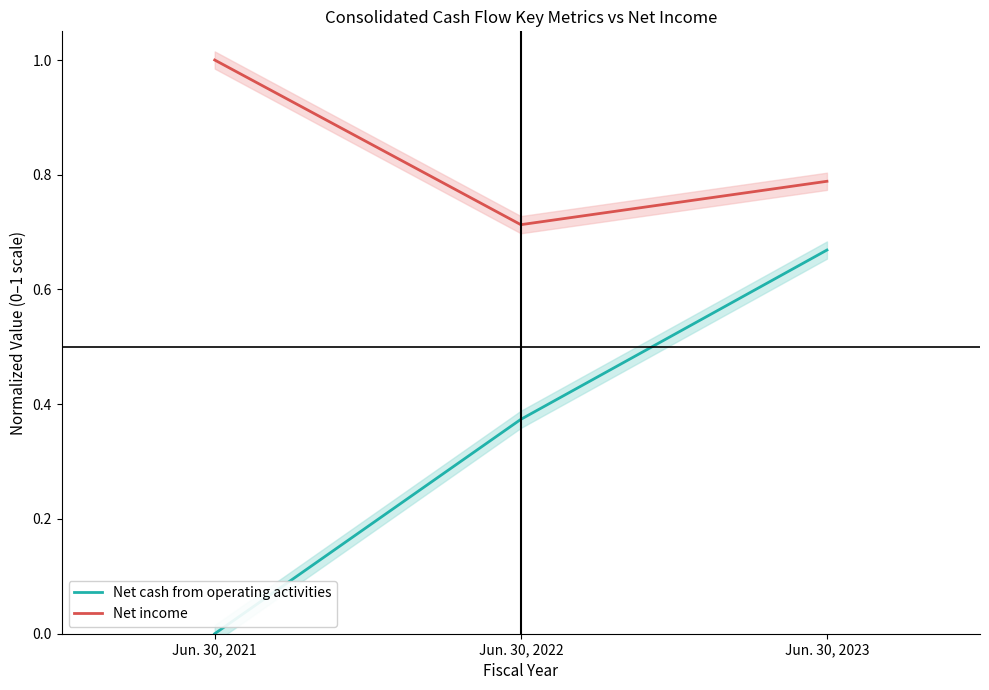

What is the spread (max minus min) of values at Jun. 30, 2023?

0.1